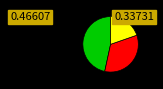

Is there a majority slice in this chart?

No